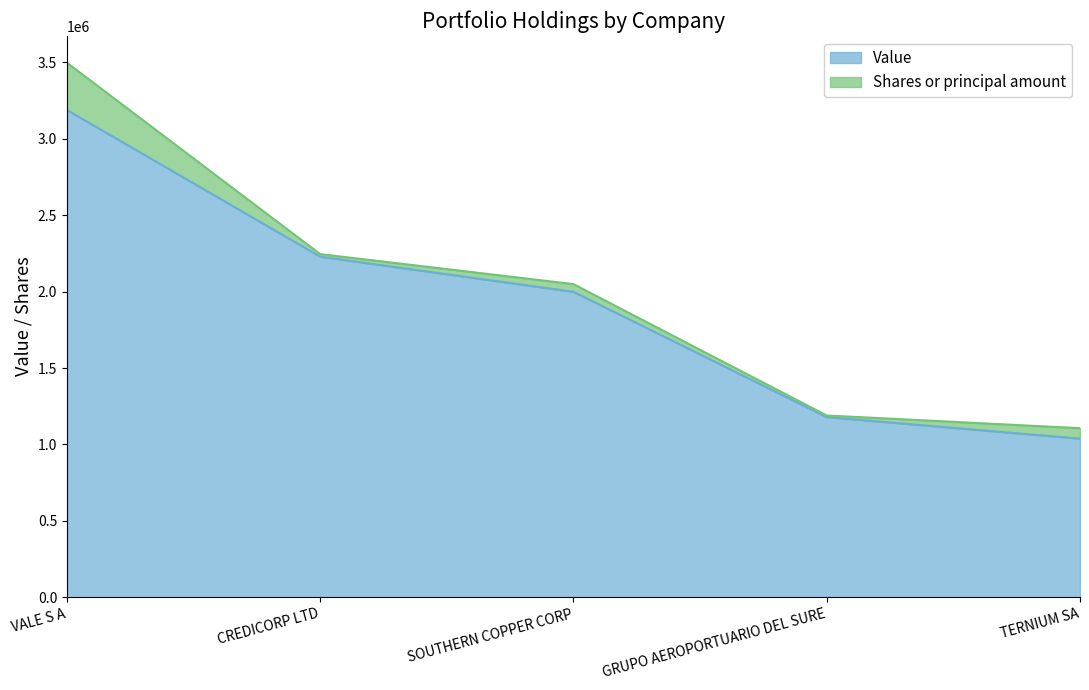

List the labels in order of value, largest first.

VALE S A, CREDICORP LTD, SOUTHERN COPPER CORP, GRUPO AEROPORTUARIO DEL SURE, TERNIUM SA